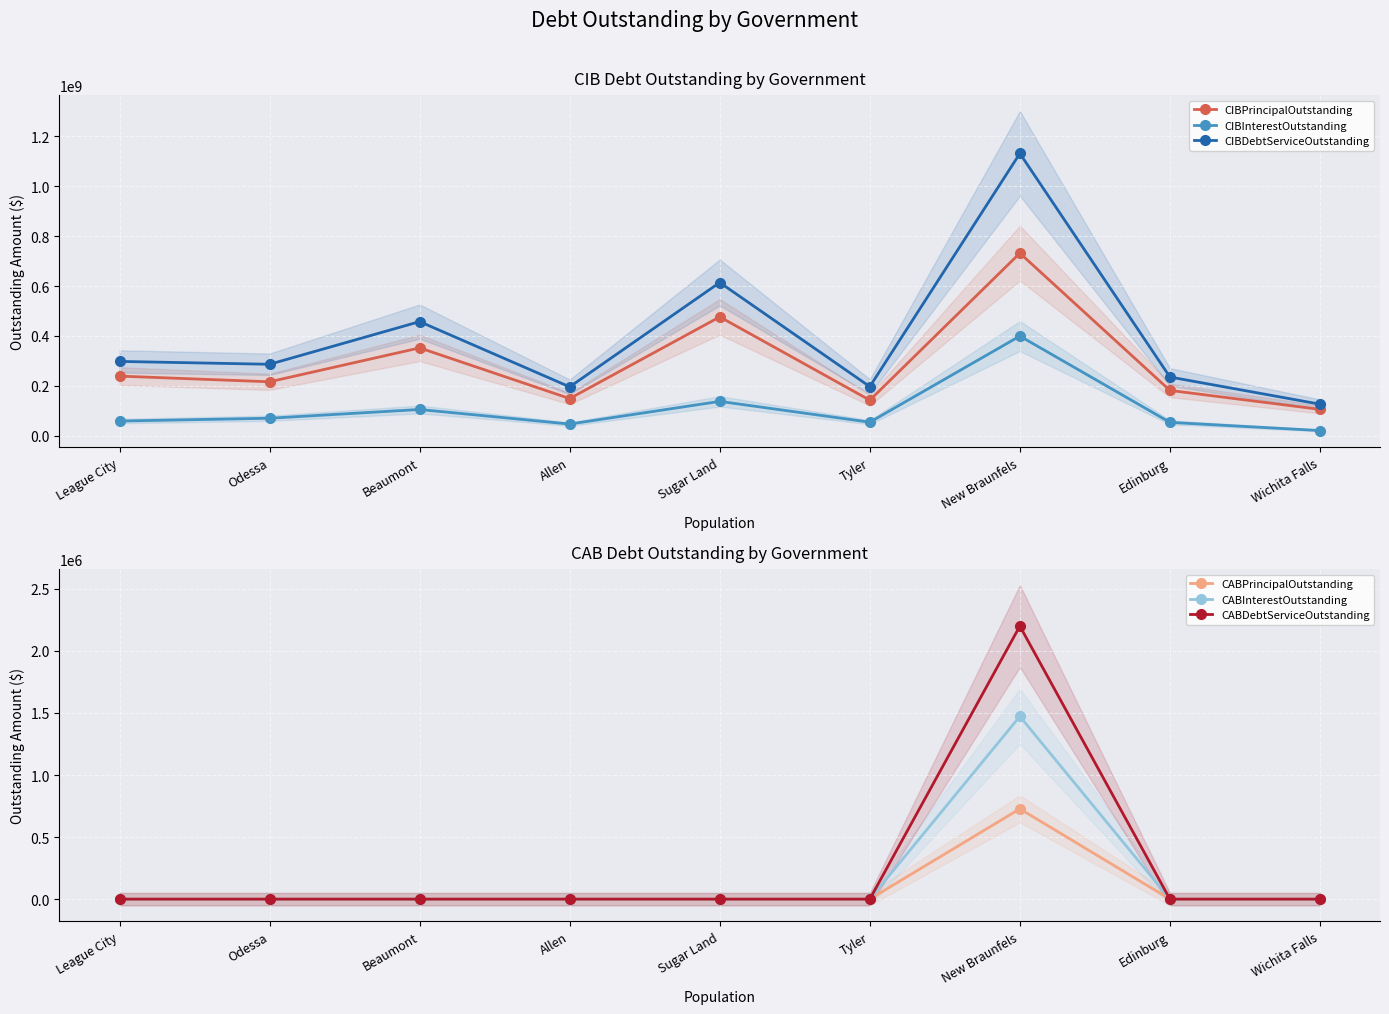

Which category has the lowest value in the CIBDebtServiceOutstanding series?

Wichita Falls